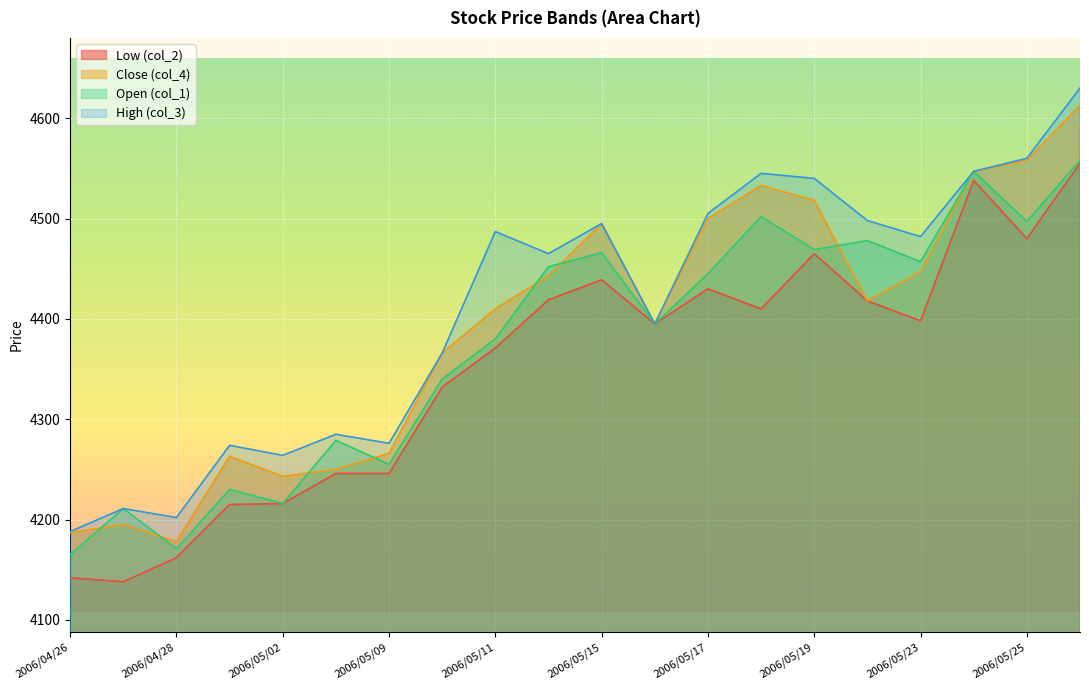

Which series has the widest spread of values?

High (col_3)